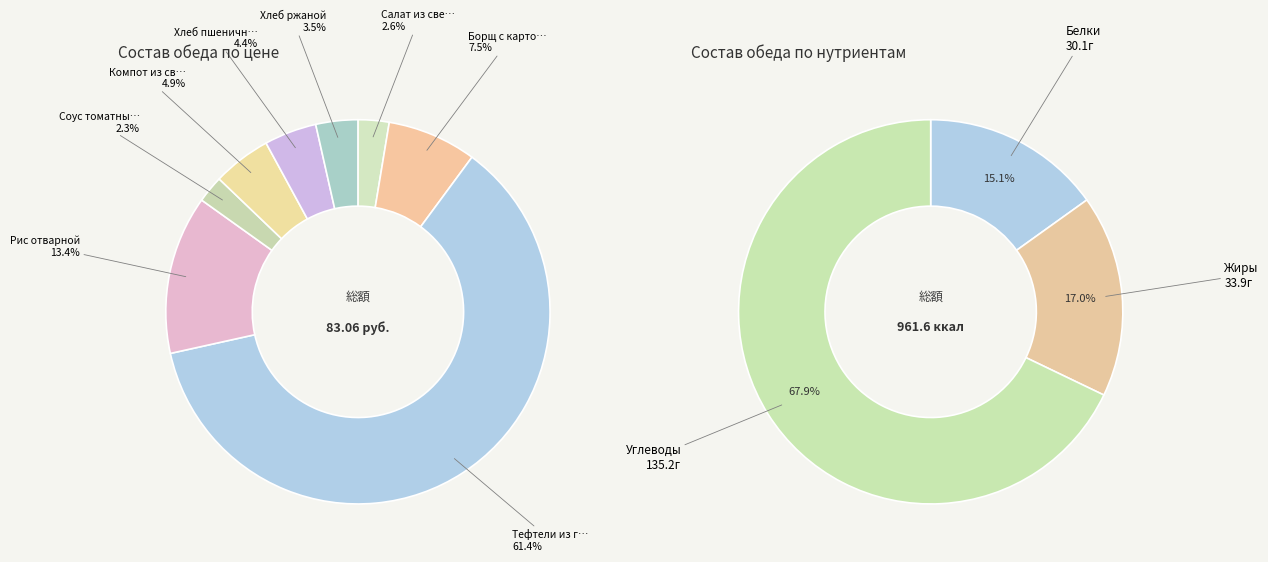

To the nearest percent, what is the combined percentage of Компот из свежих яблок and Салат из свеклы?

8%